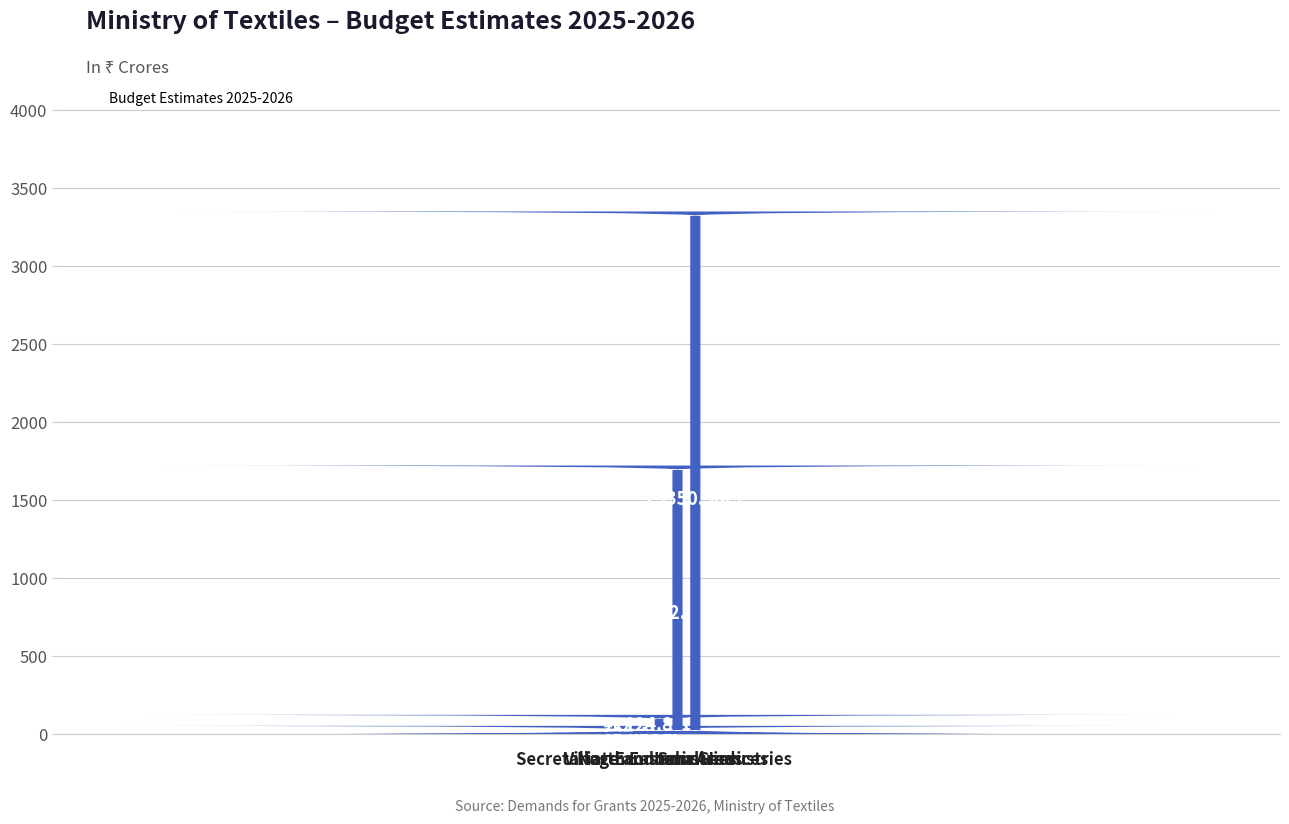

Rank the categories by value from highest to lowest.

Industries, Village and Small Industries, North Eastern Areas, Secretariat-Economic Services